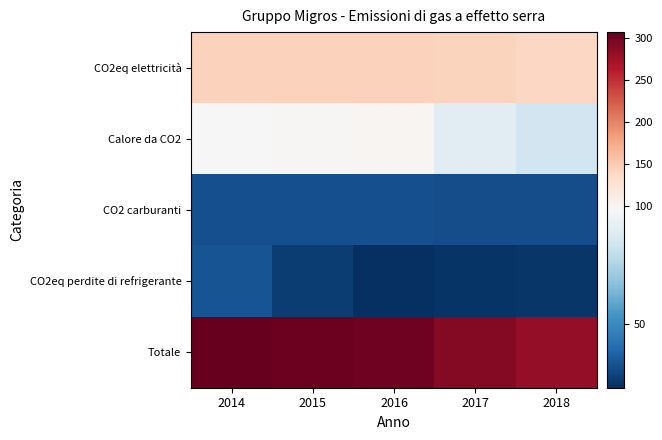

Which series has the widest spread of values?

Totale